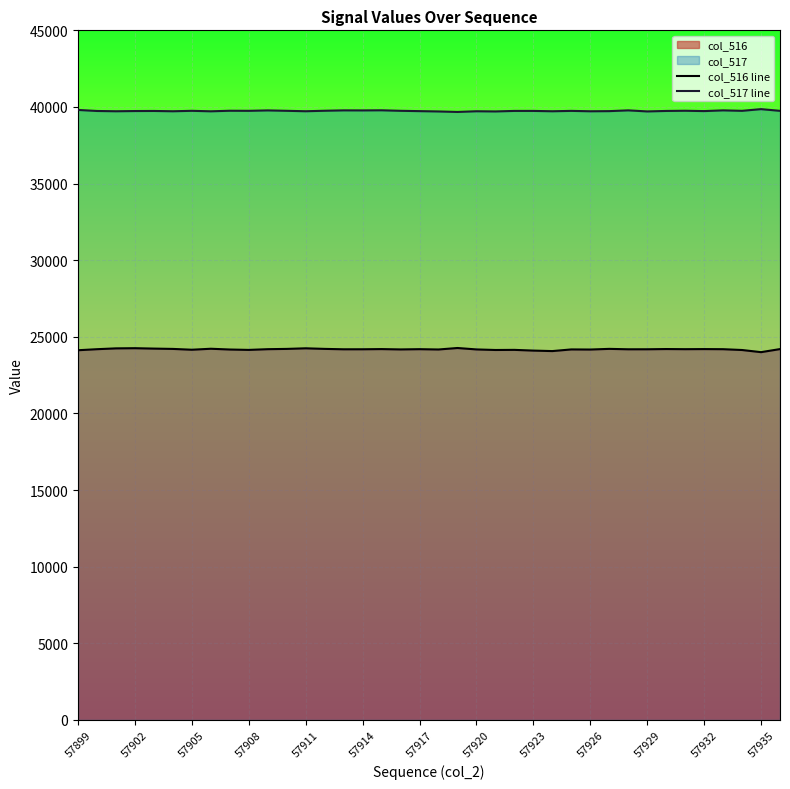

List the series in order of their peak value, lowest first.

col_516 line, col_517 line